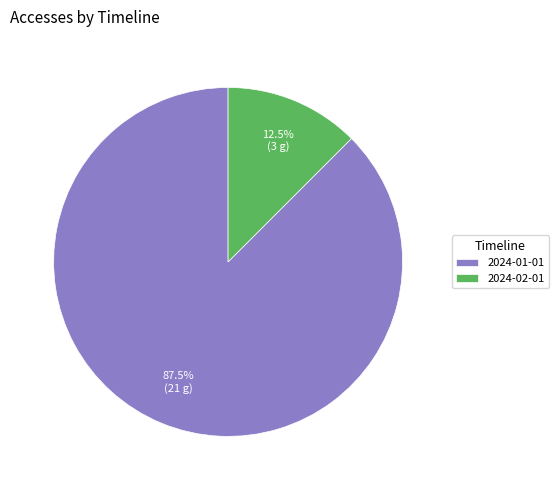

What is the largest slice in the pie chart?

2024-01-01